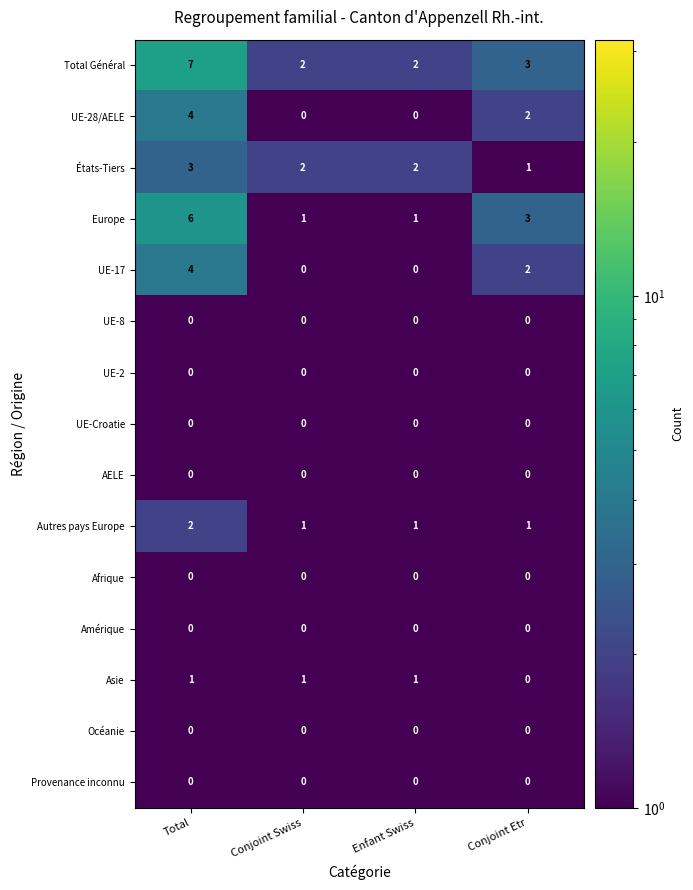

At which label is Europe closest to 3?

Conjoint Etr